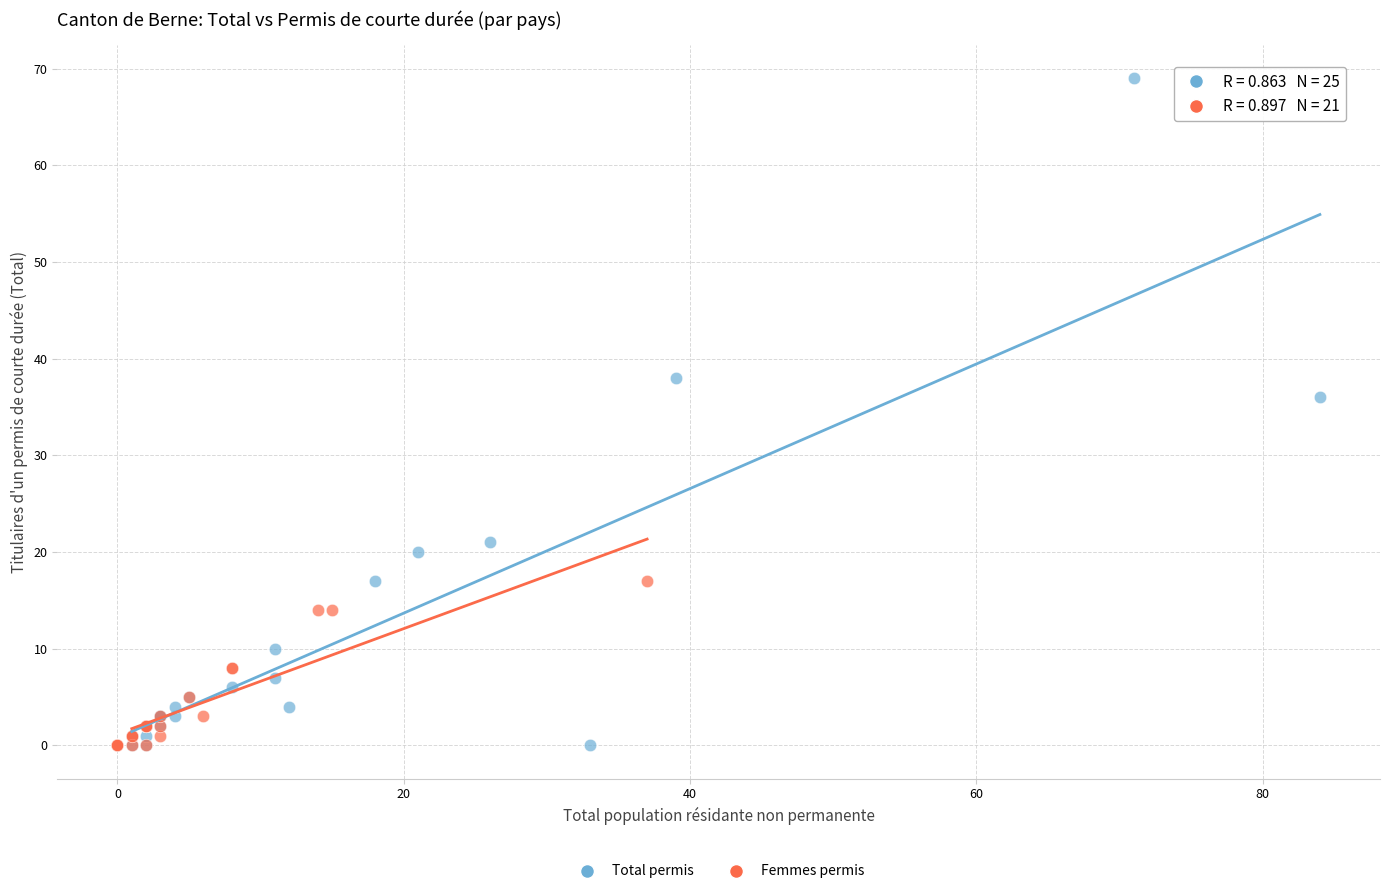

Which series has the largest Y range (max minus min)?

Total permis